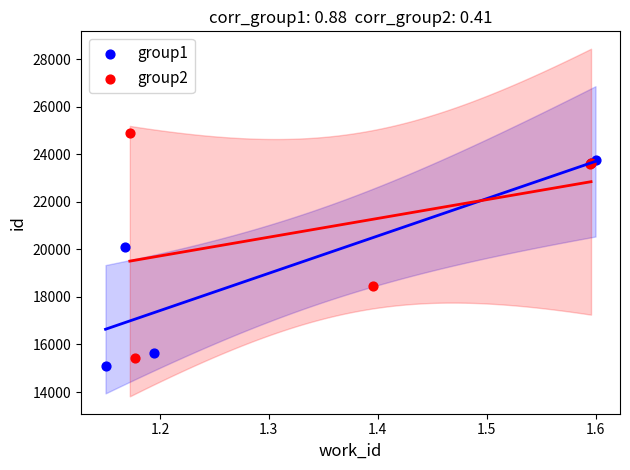

Which series reaches the maximum Y coordinate?

group2